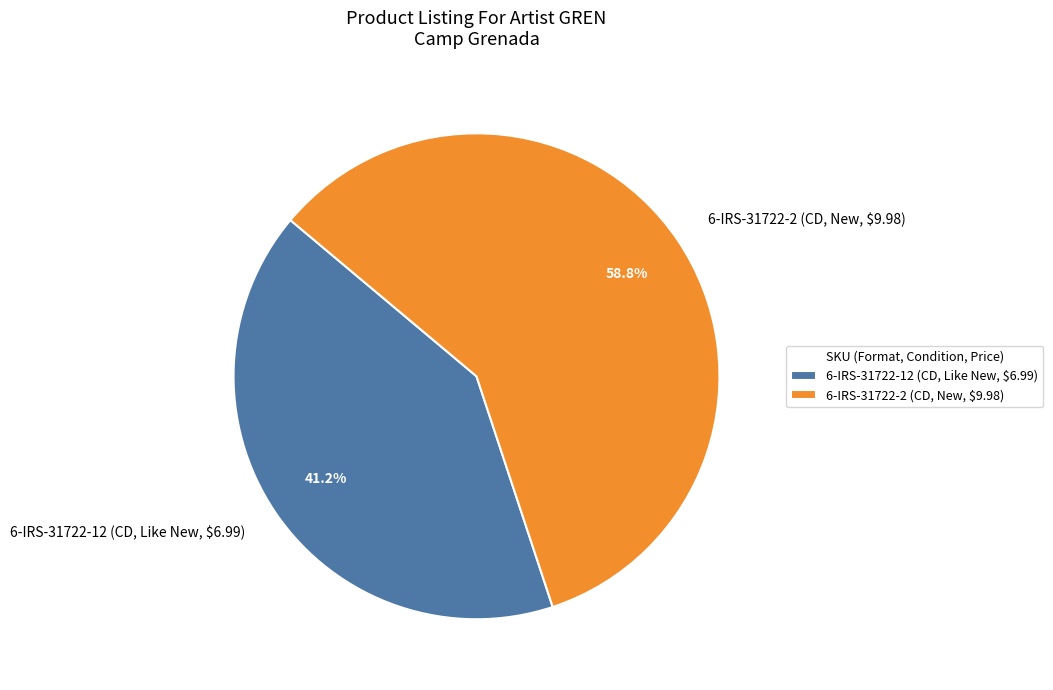

Does 6-IRS-31722-2 (CD, New, $9.98) account for over 50% of the chart?

Yes